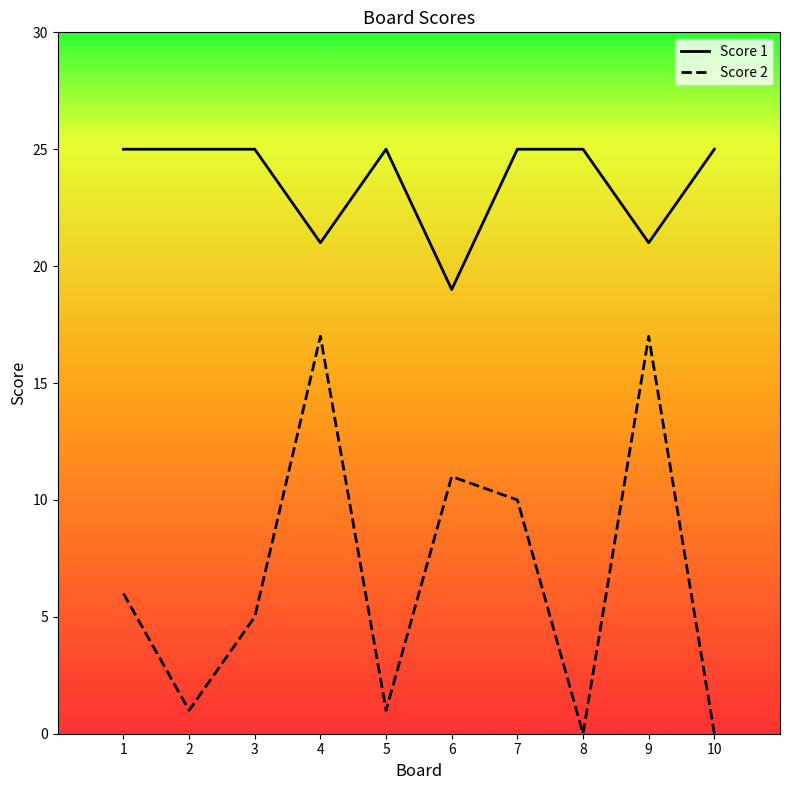

Which series has the largest range (max minus min)?

Score 2